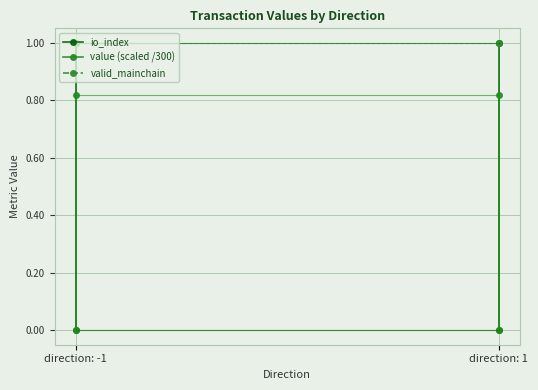

Between direction: -1 and direction: 1, which series saw the biggest shift?

io_index